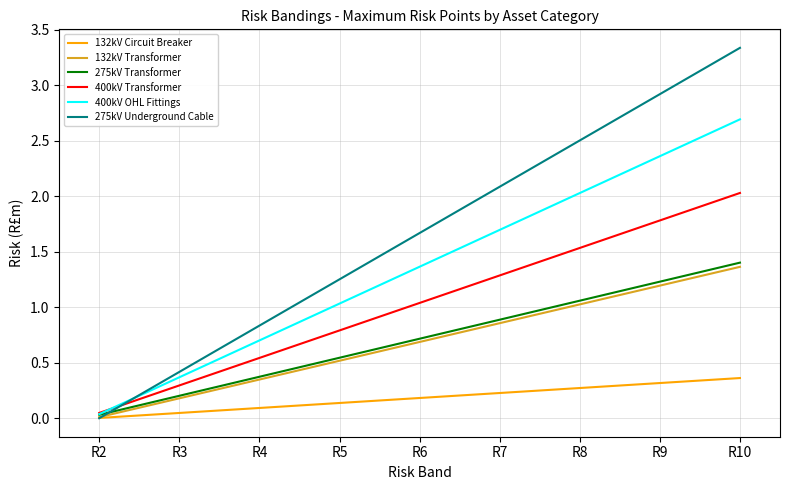

Is the value of 132kV Transformer at R8 greater than the value of 275kV Transformer at R7?

Yes